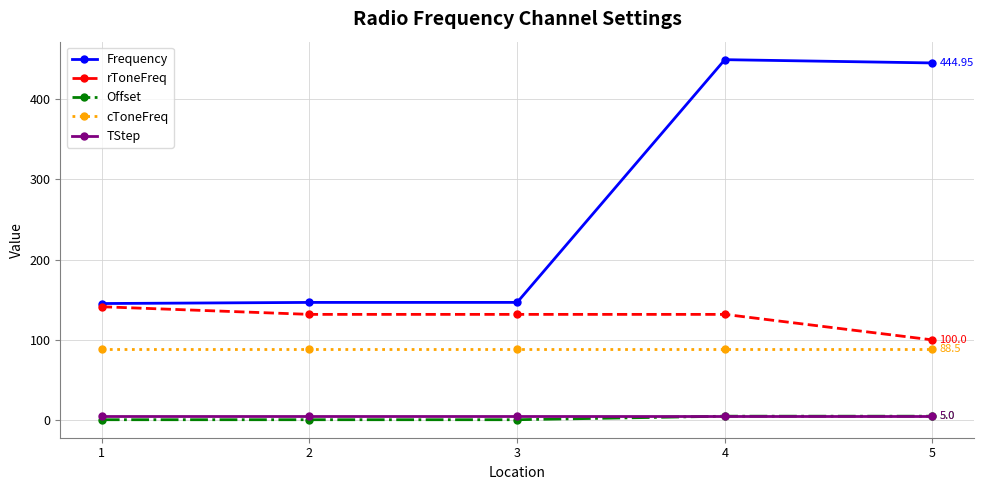

Which series changed the most between 1 and 5?

Frequency